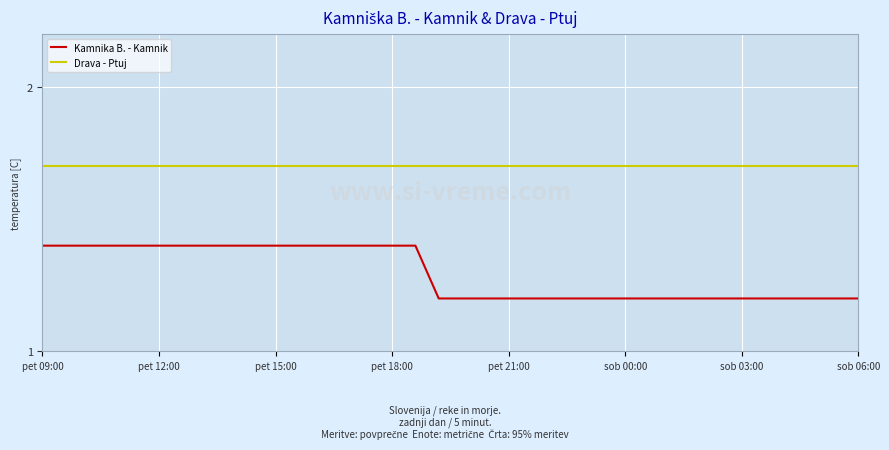

What is the maximum value for Kamnika B. - Kamnik?

1.4